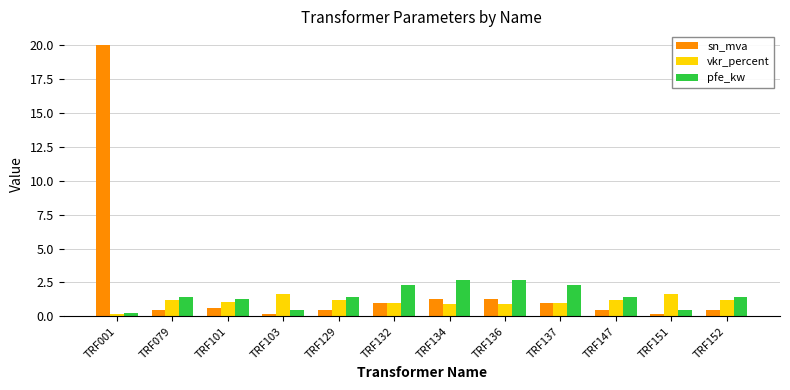

What value does the sn_mva series have at TRF137?

1.0